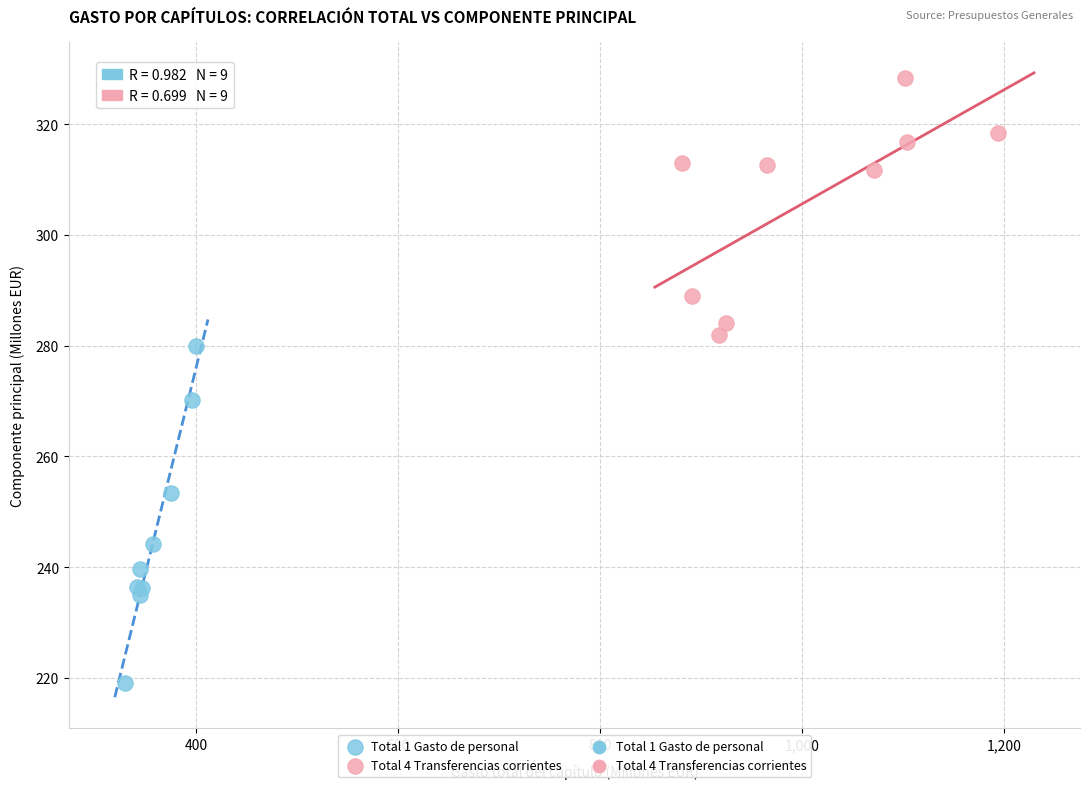

Which series contains the lowest Y value?

Total 1 Gasto de personal